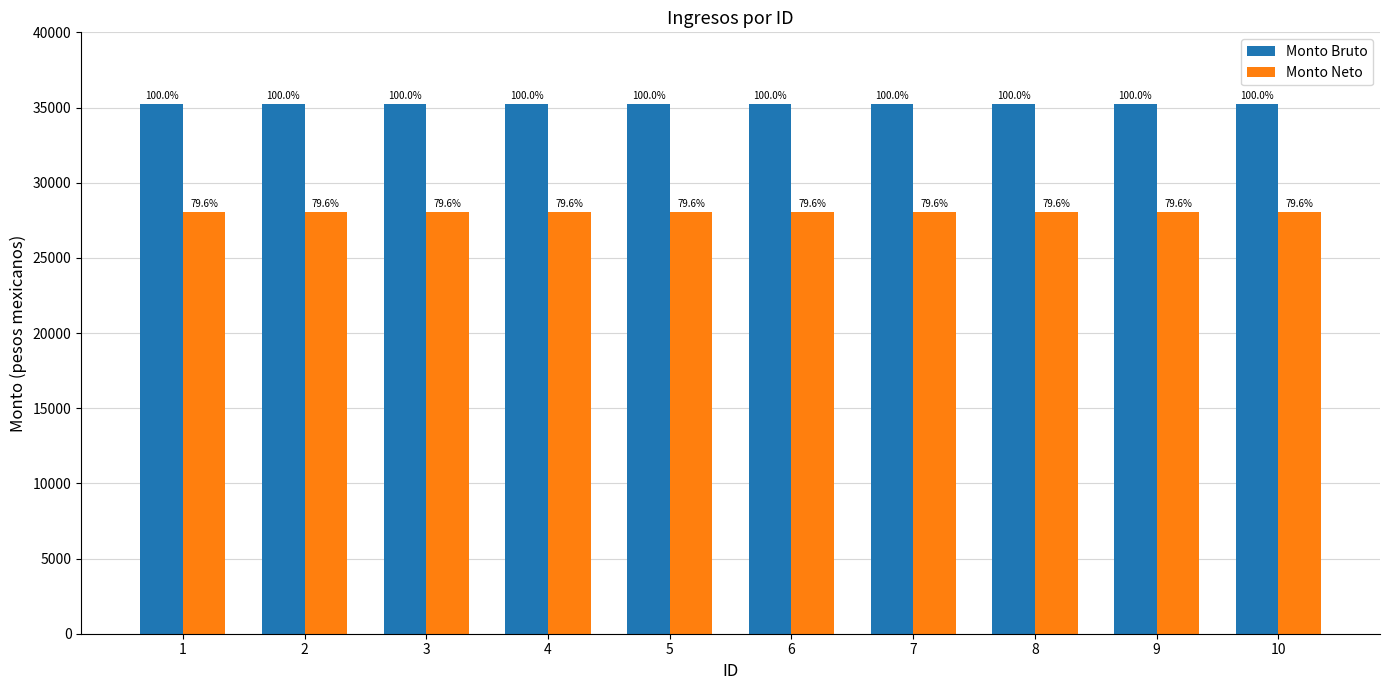

The Monto Bruto series shows 35248.0 at 1. True or false?

True